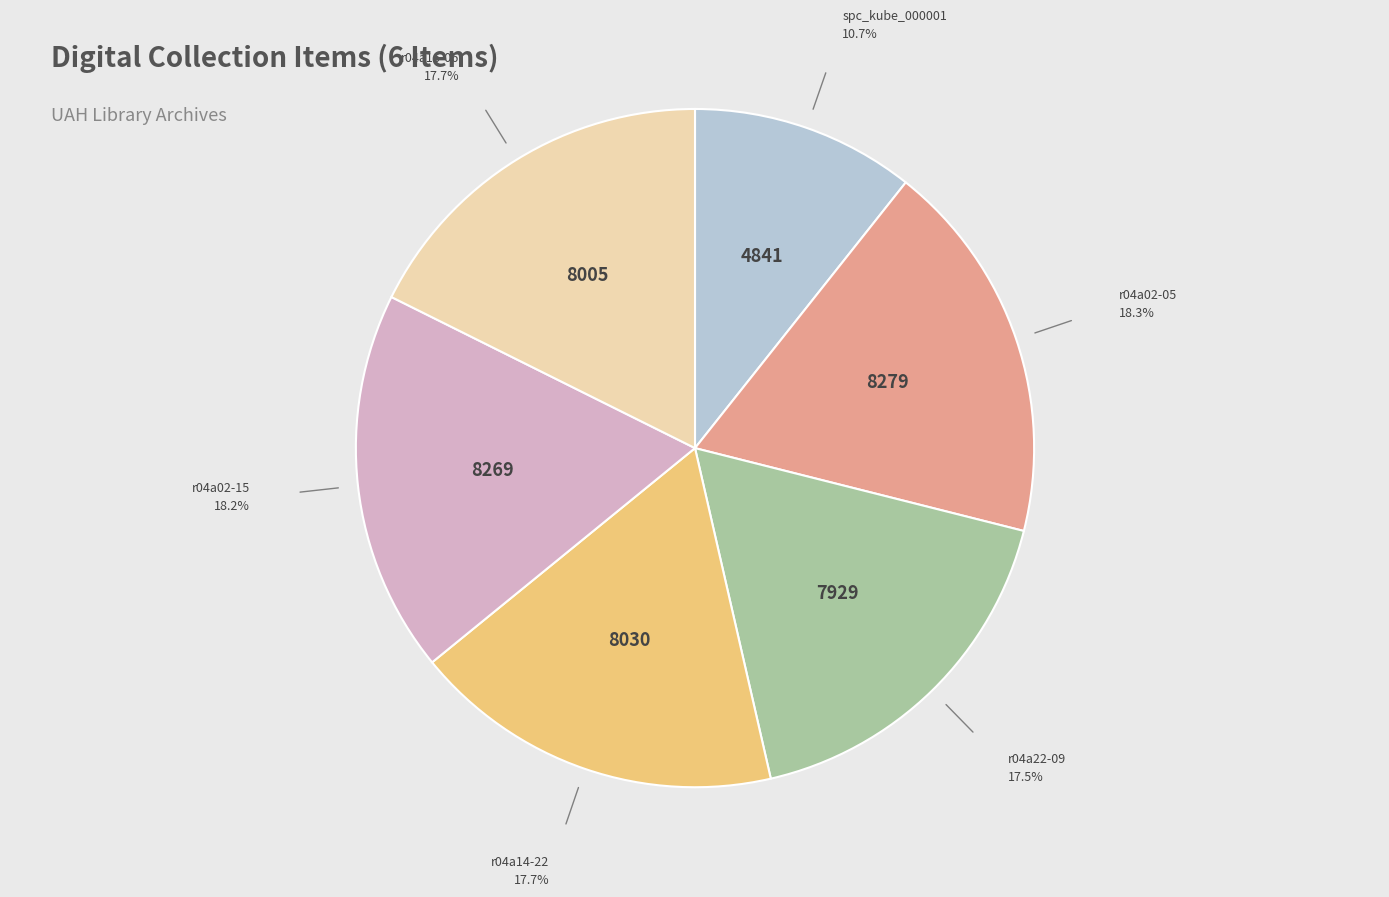

Does any single category account for the majority?

No